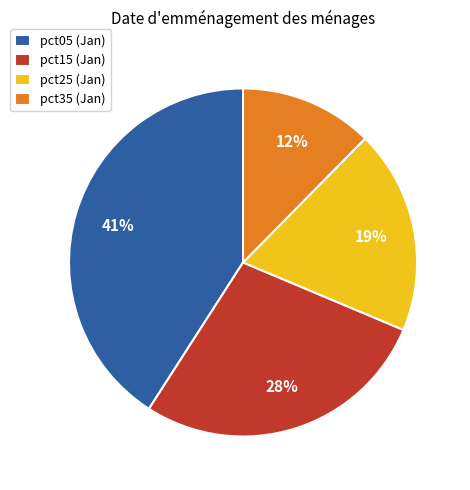

What is the ratio of the value at pct35 (Jan) to the value at pct05 (Jan)?

0.3